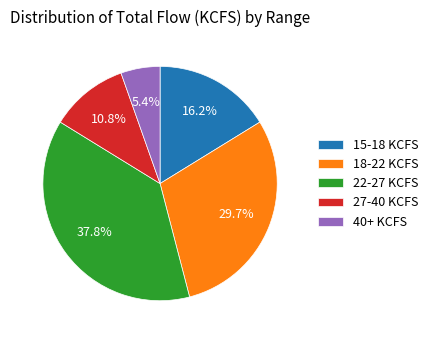

What is the smallest slice in the pie chart?

40+ KCFS